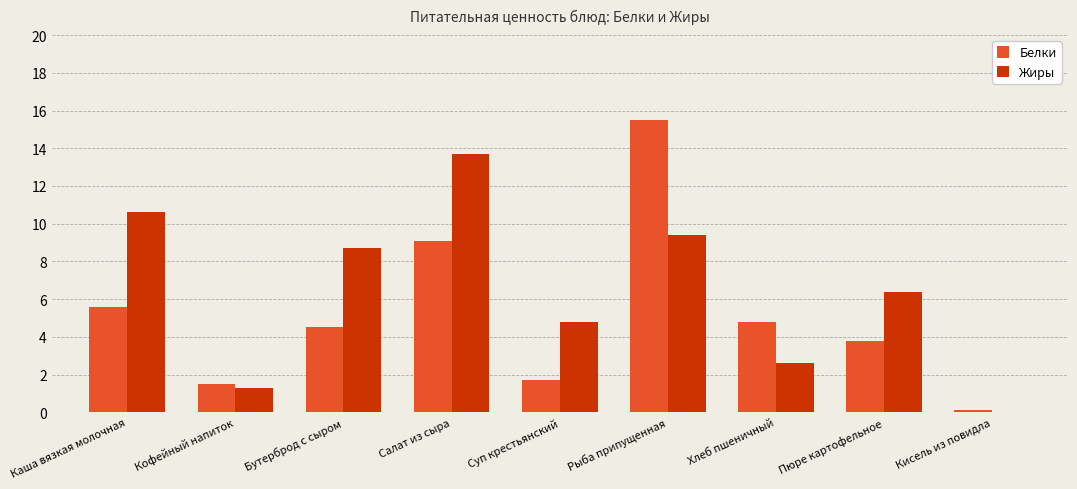

How many data points does each series have?

9